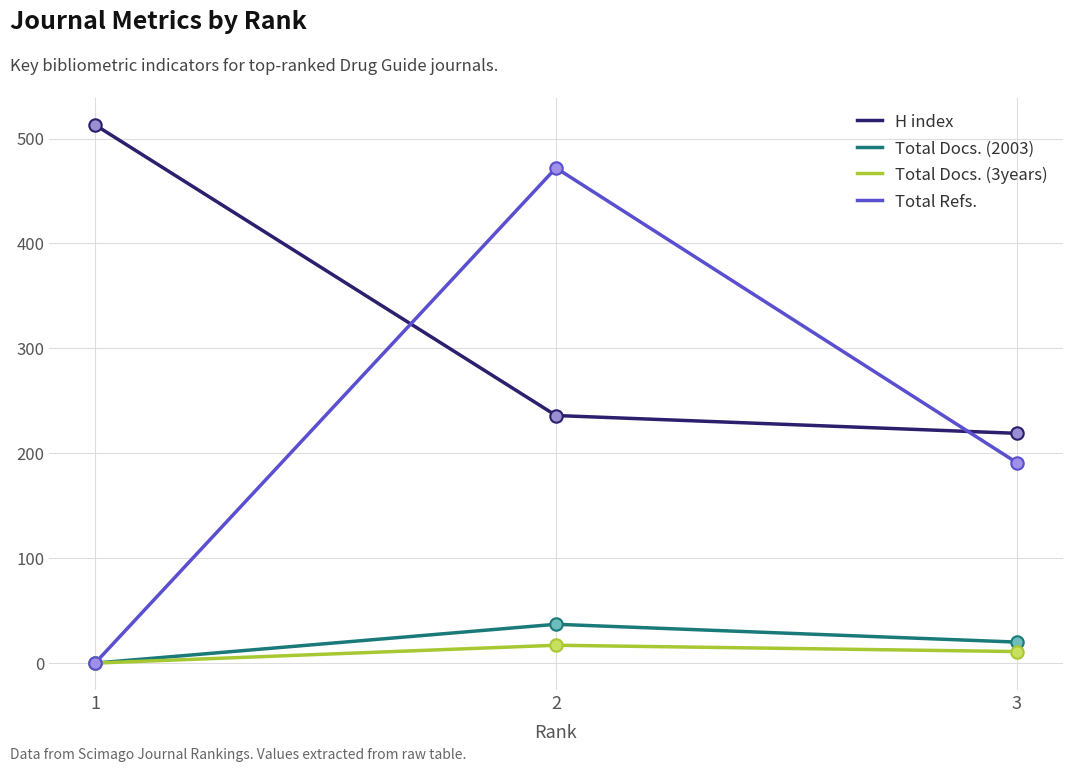

Between 1 and 2, which series saw the biggest shift?

Total Refs.